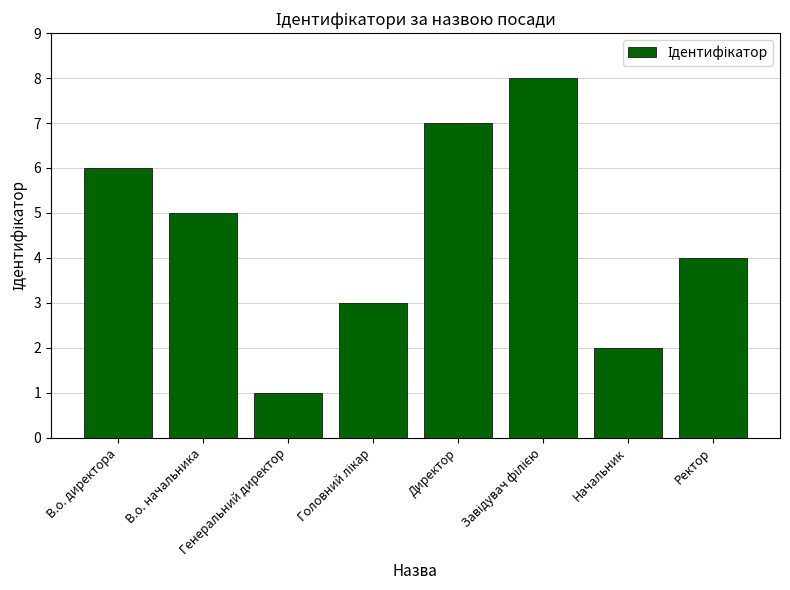

Count the number of categories in the chart.

8